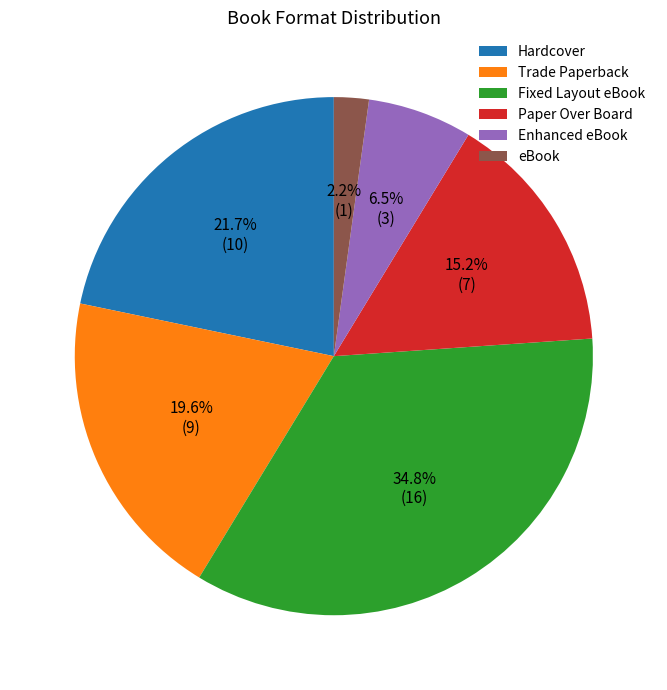

Do Trade Paperback and Enhanced eBook together represent more than half of the pie?

No